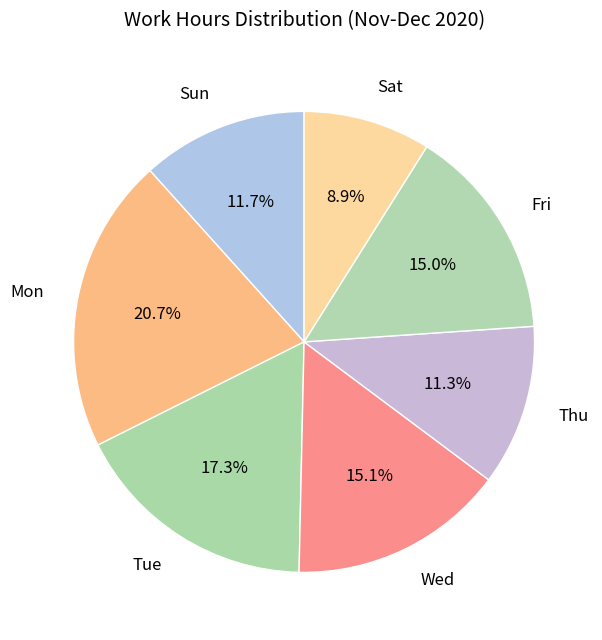

To the nearest percent, what is the difference between the largest and smallest slice percentages?

12%